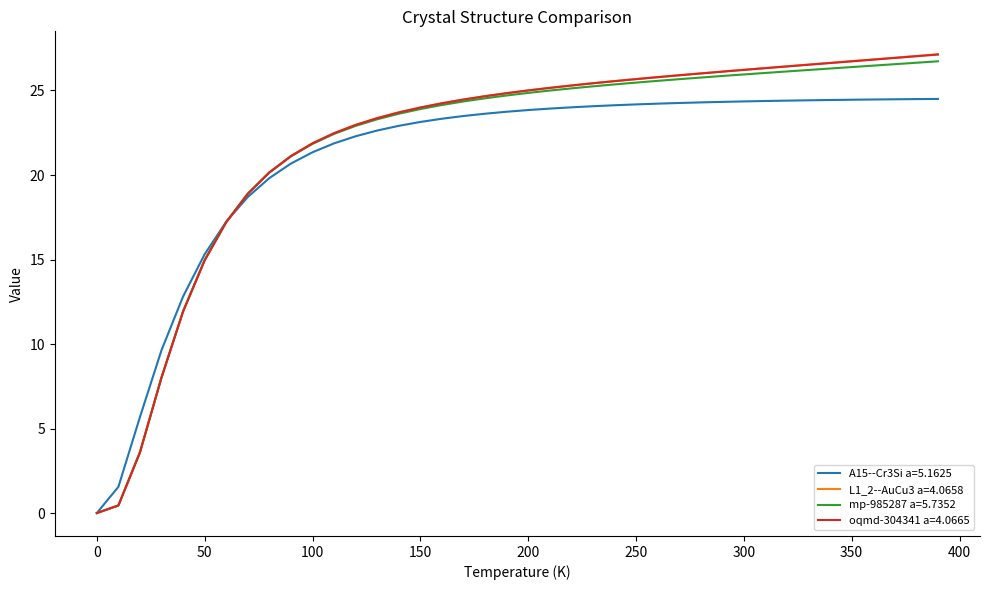

What is the maximum value shown in the chart?

27.1